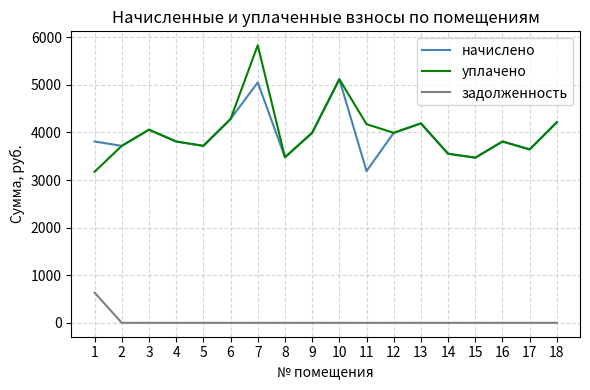

Which series has the widest spread of values?

уплачено